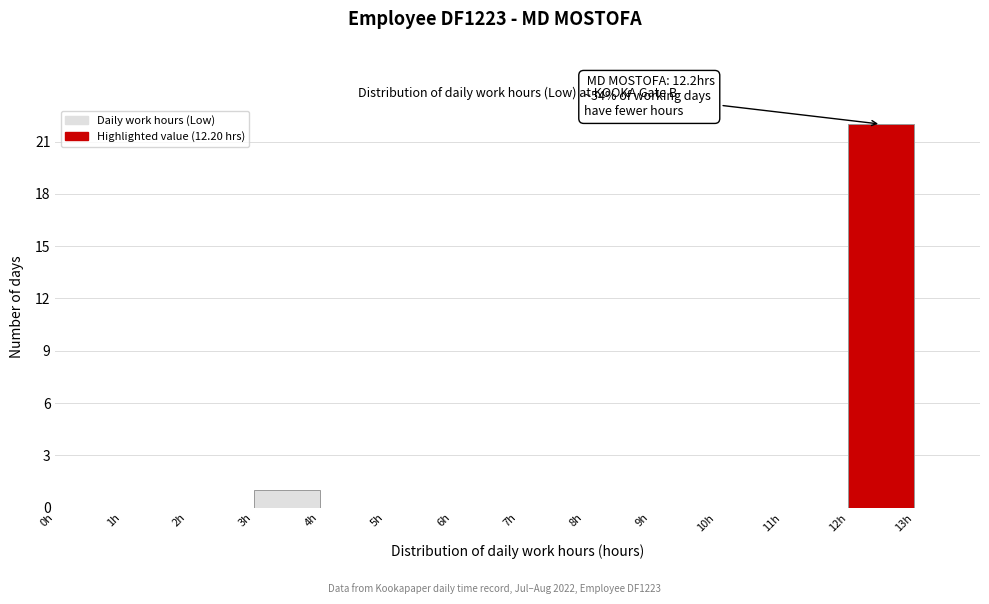

Over which range of the x-axis is the bar tallest?

12 to 13